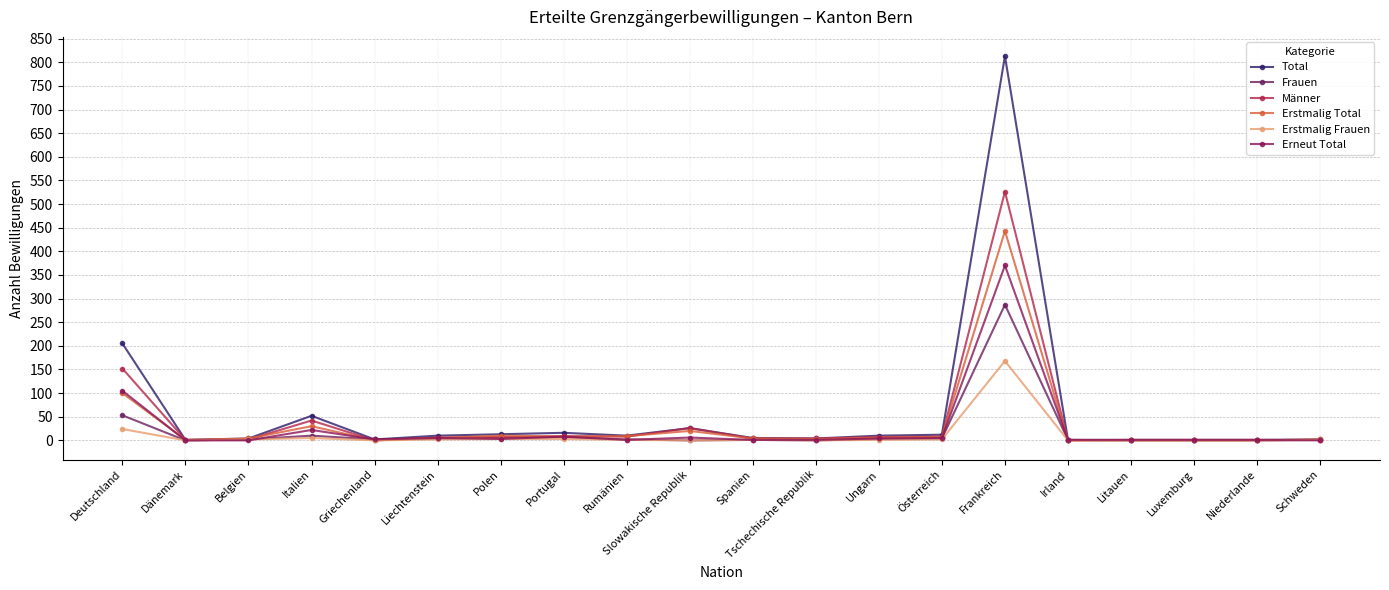

How many categories are shown in the chart?

20